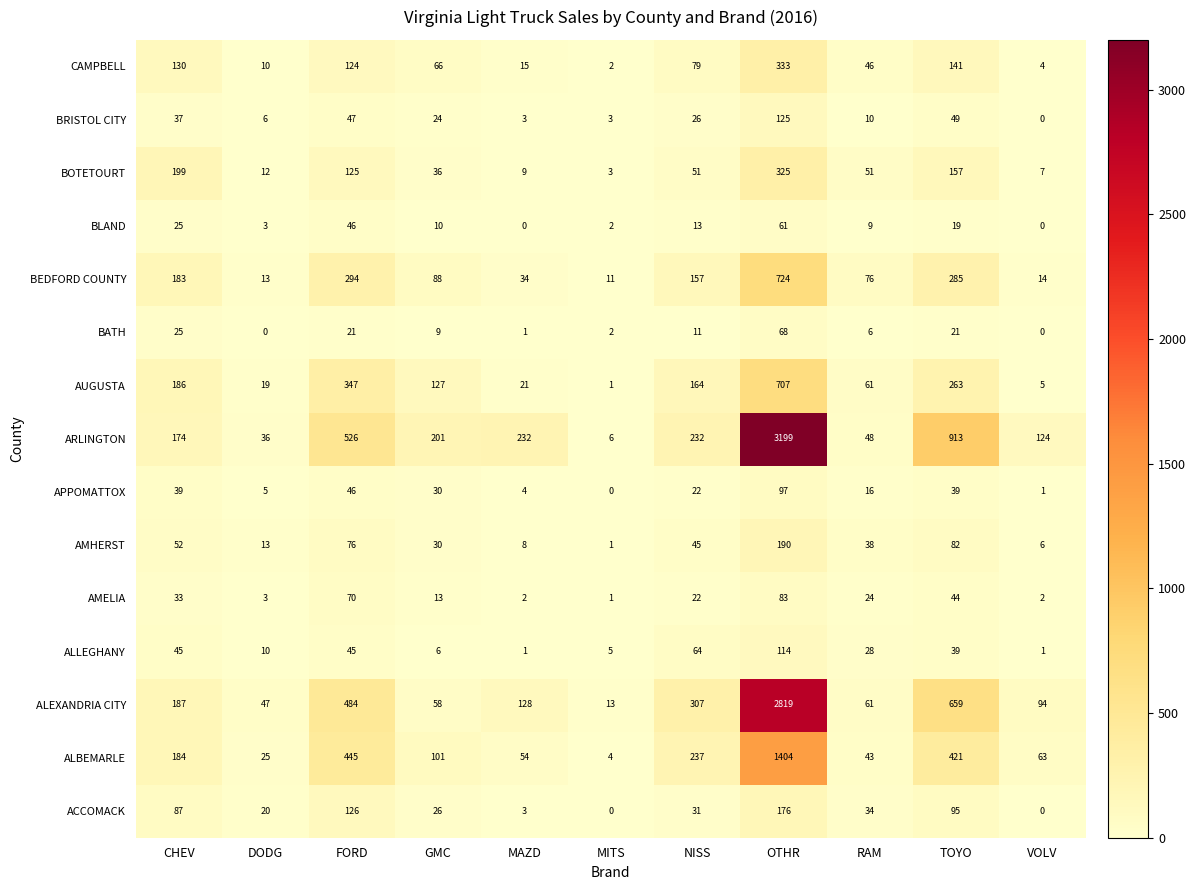

How many series are shown in this chart?

15